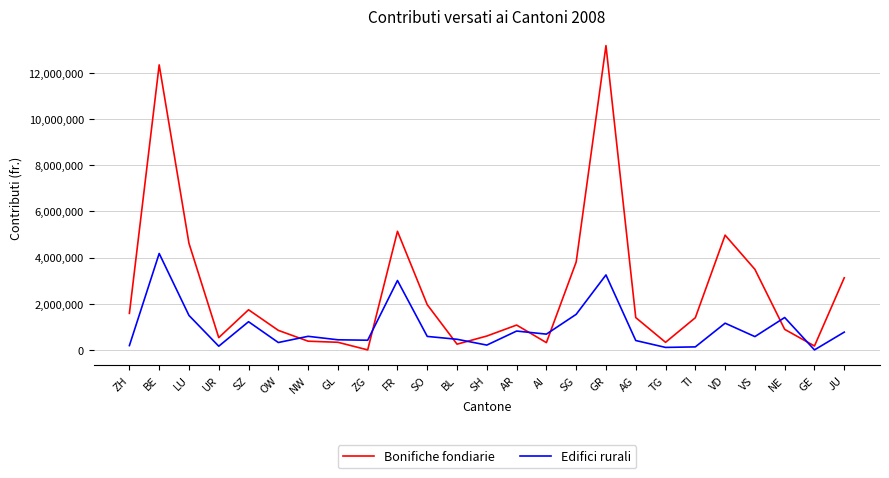

What is the greatest value displayed?

13173438